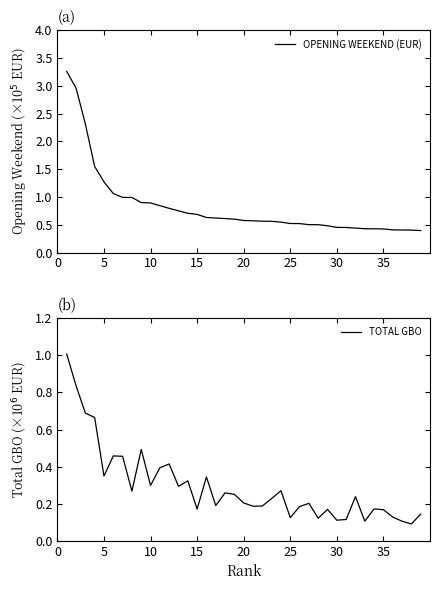

The value of TOTAL GBO at 30 is 0.1. True or false?

True